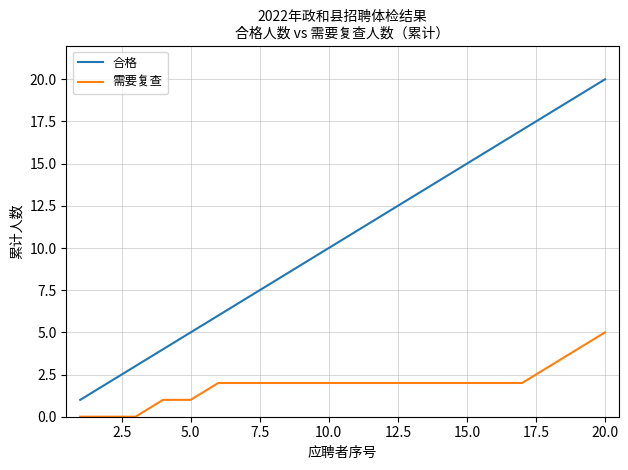

Which series has the largest range (max minus min)?

合格